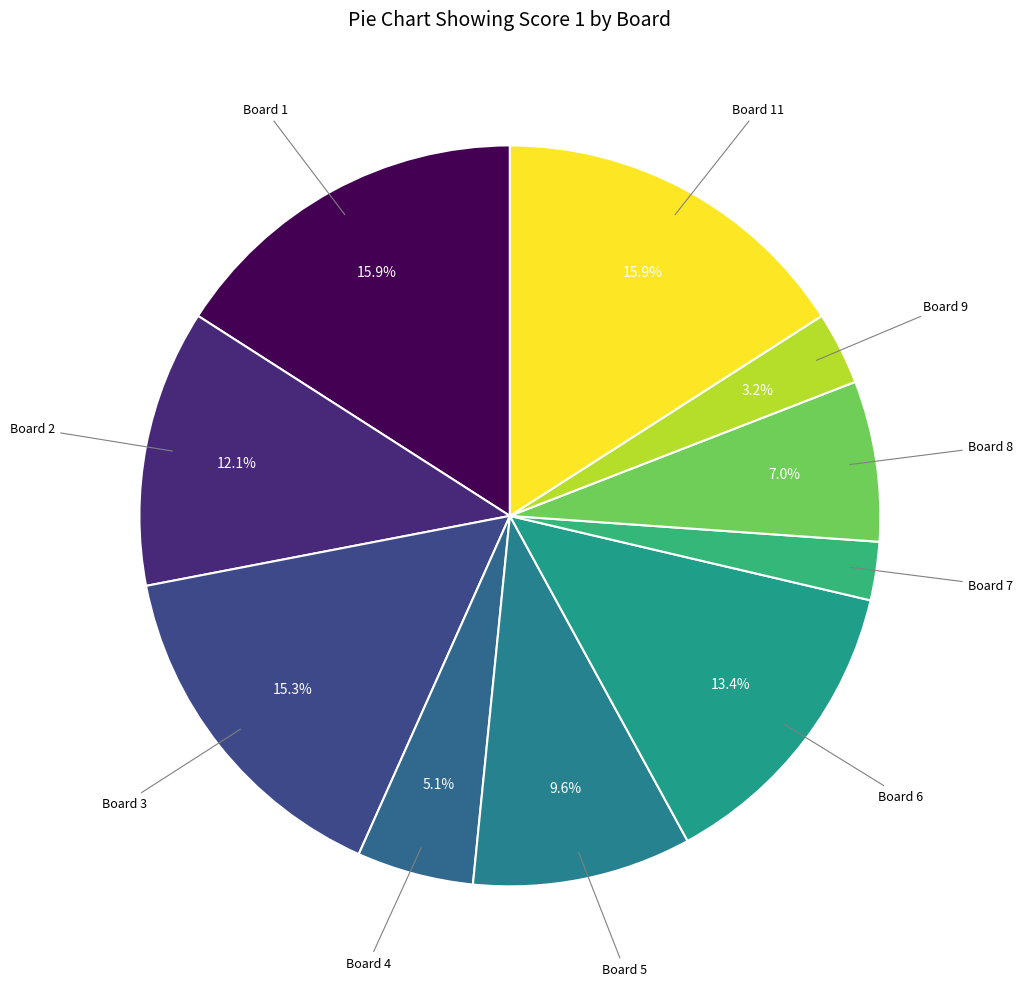

Rank the categories by value from lowest to highest.

Board 7, Board 9, Board 4, Board 8, Board 5, Board 2, Board 6, Board 3, Board 1, Board 11